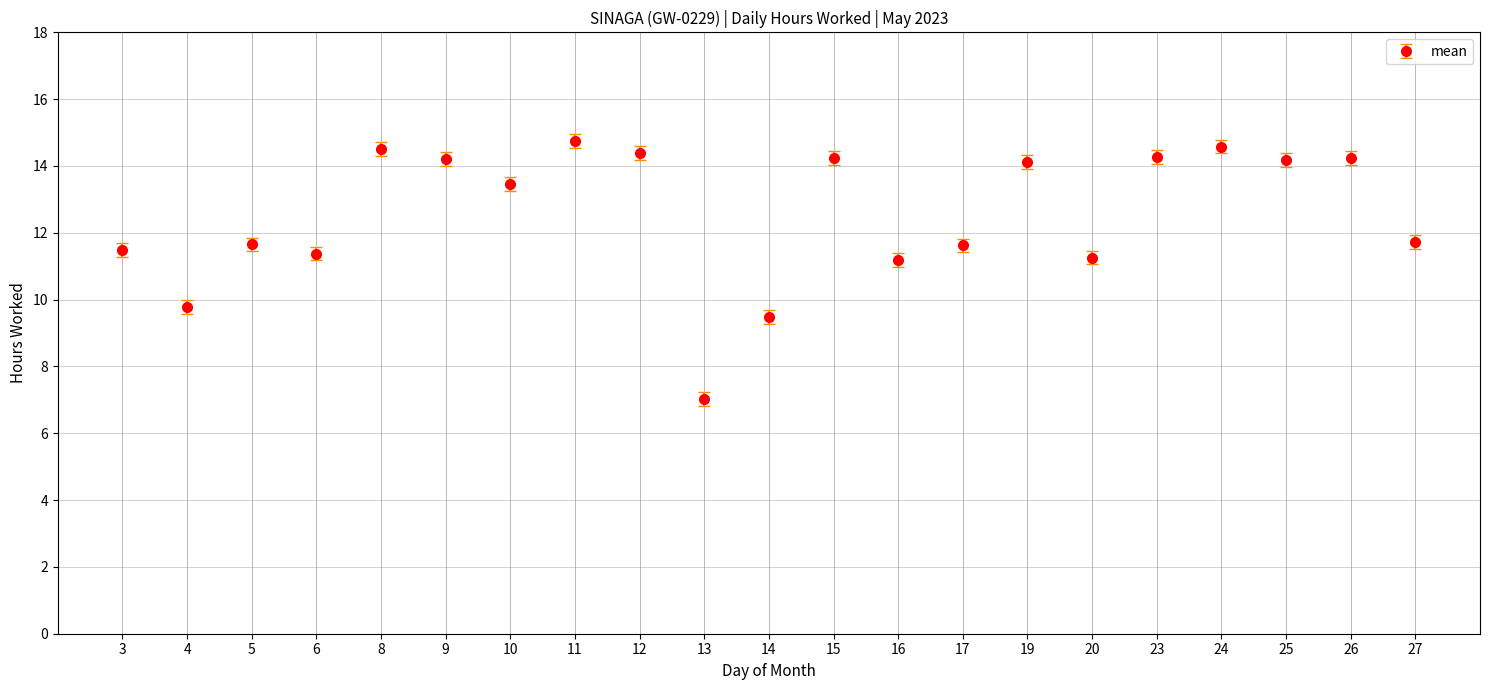

Does the chart have visible grid lines?

Yes